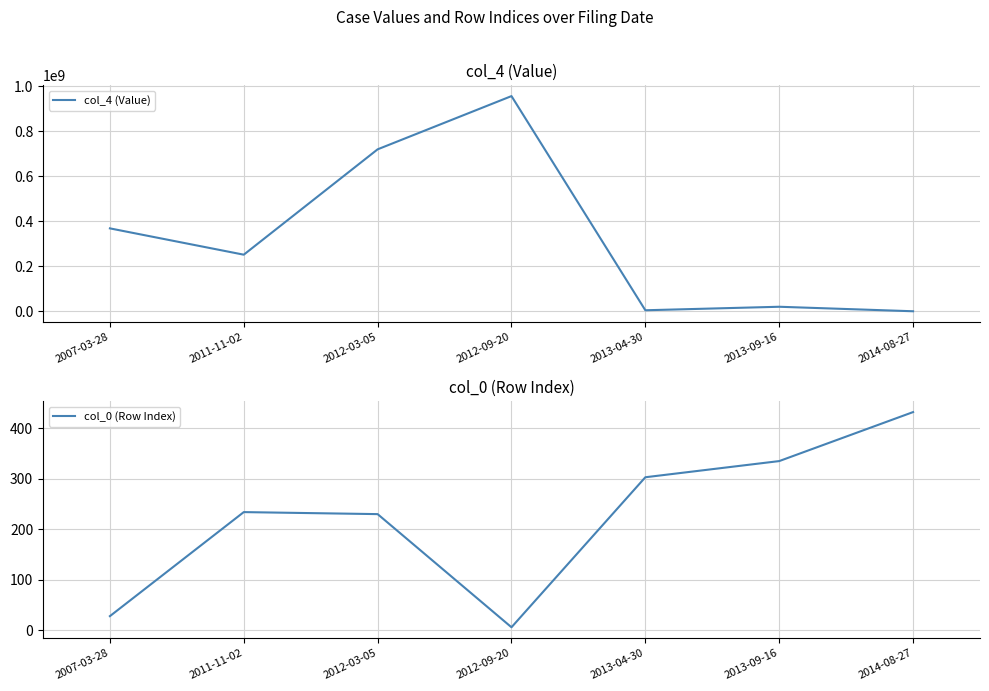

Is this an area chart (filled region under the line)?

No